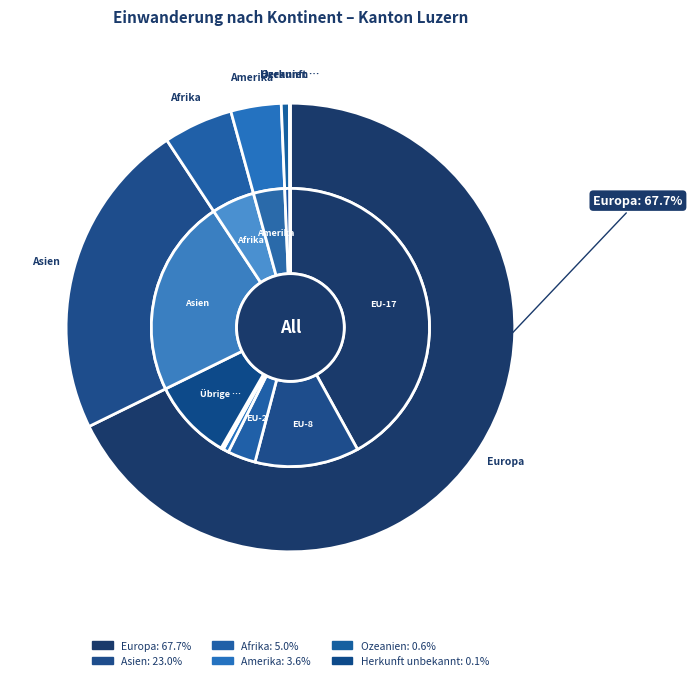

To the nearest percent, what portion does Amerika represent?

4%